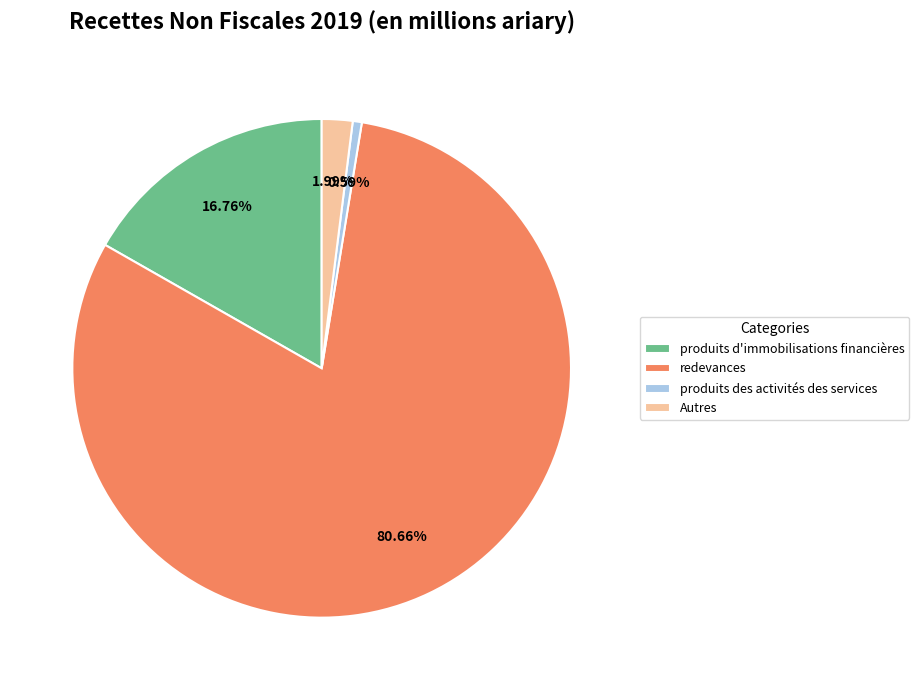

To the nearest percent, what is the average slice percentage?

25%